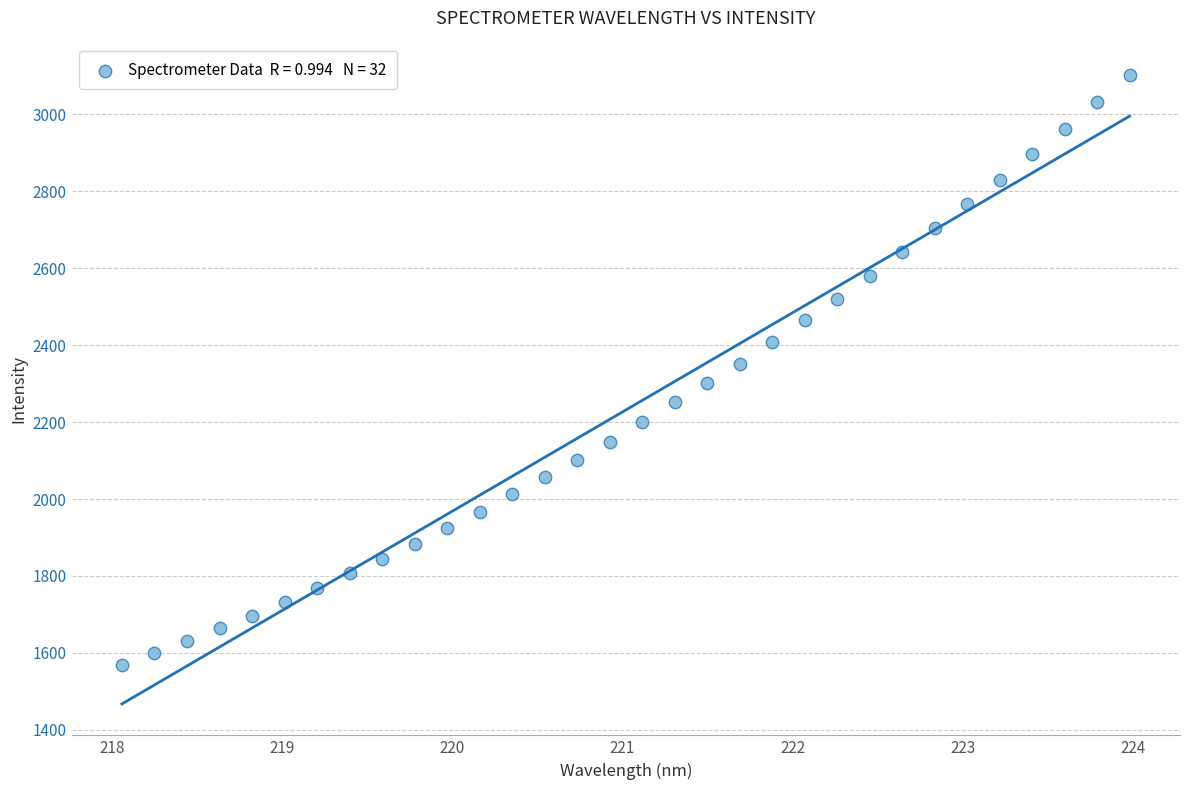

What is the range of Y values (max minus min)?

1534.0